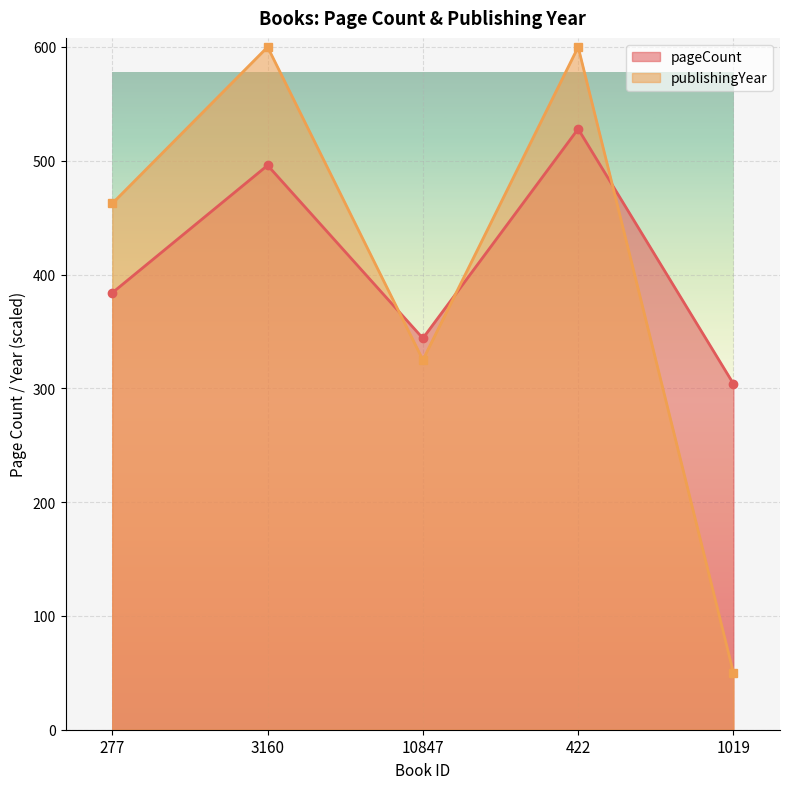

The publishingYear series shows 600.0 at 422. True or false?

True